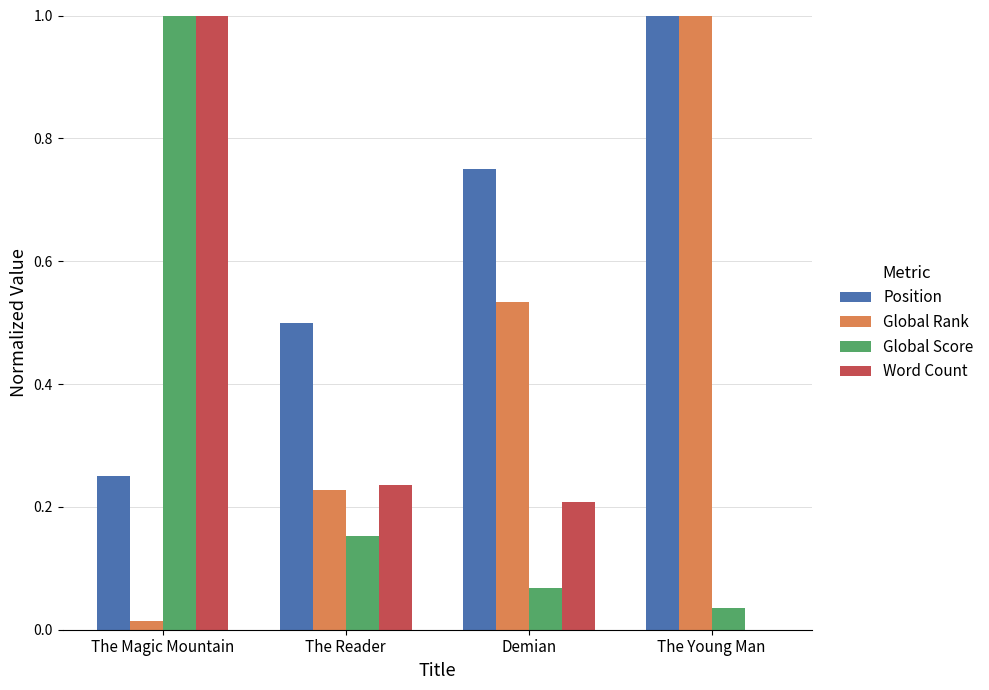

Which series changed the most between The Magic Mountain and Demian?

Global Score